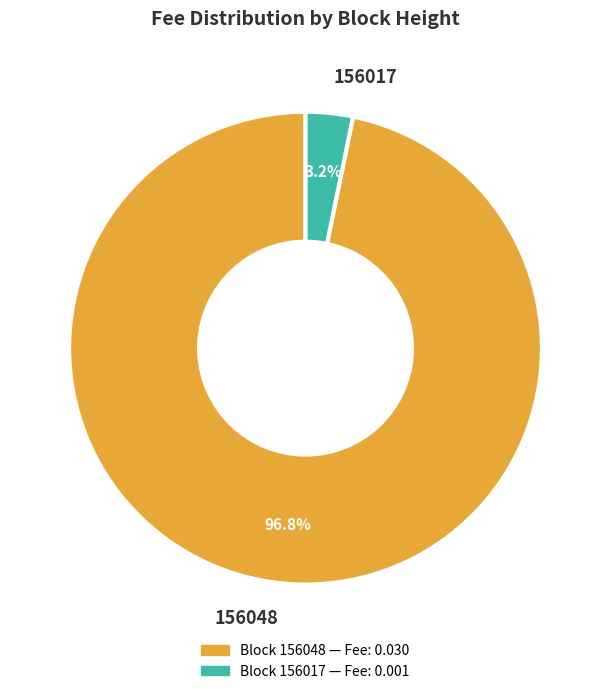

Is it true that 156048 is 97% of the pie?

True